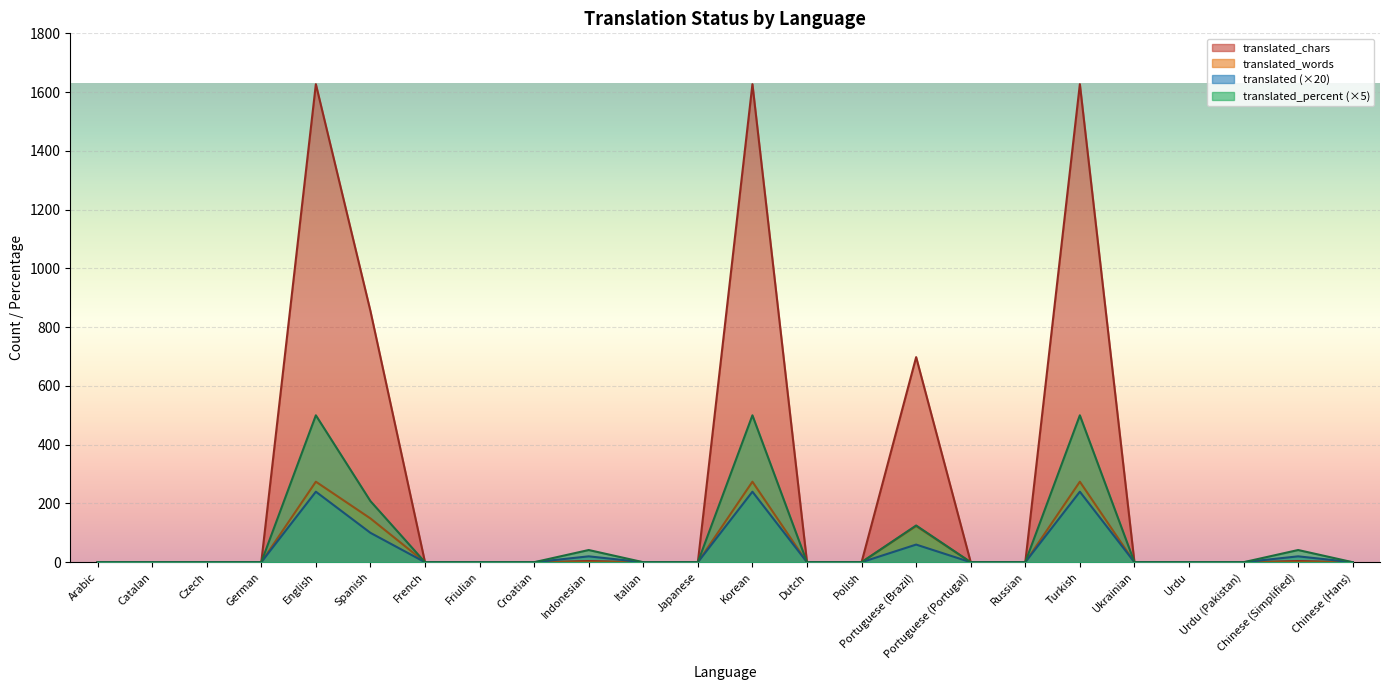

What is the difference between the maximum and minimum values in the translated_chars series?

1627.0